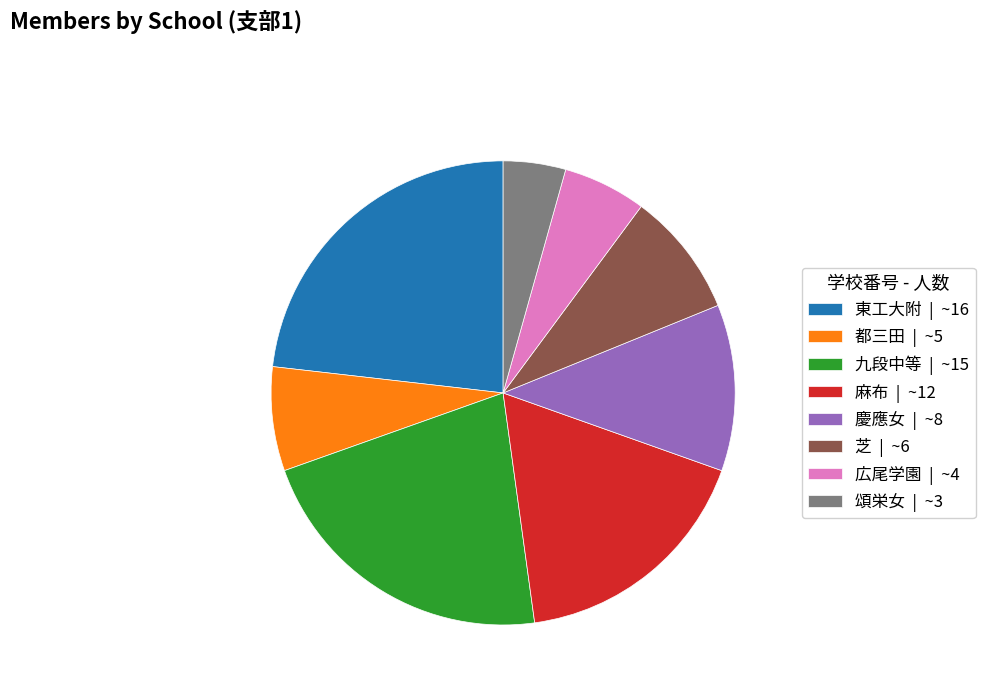

Is it true that 慶應女 is 12% of the pie?

True